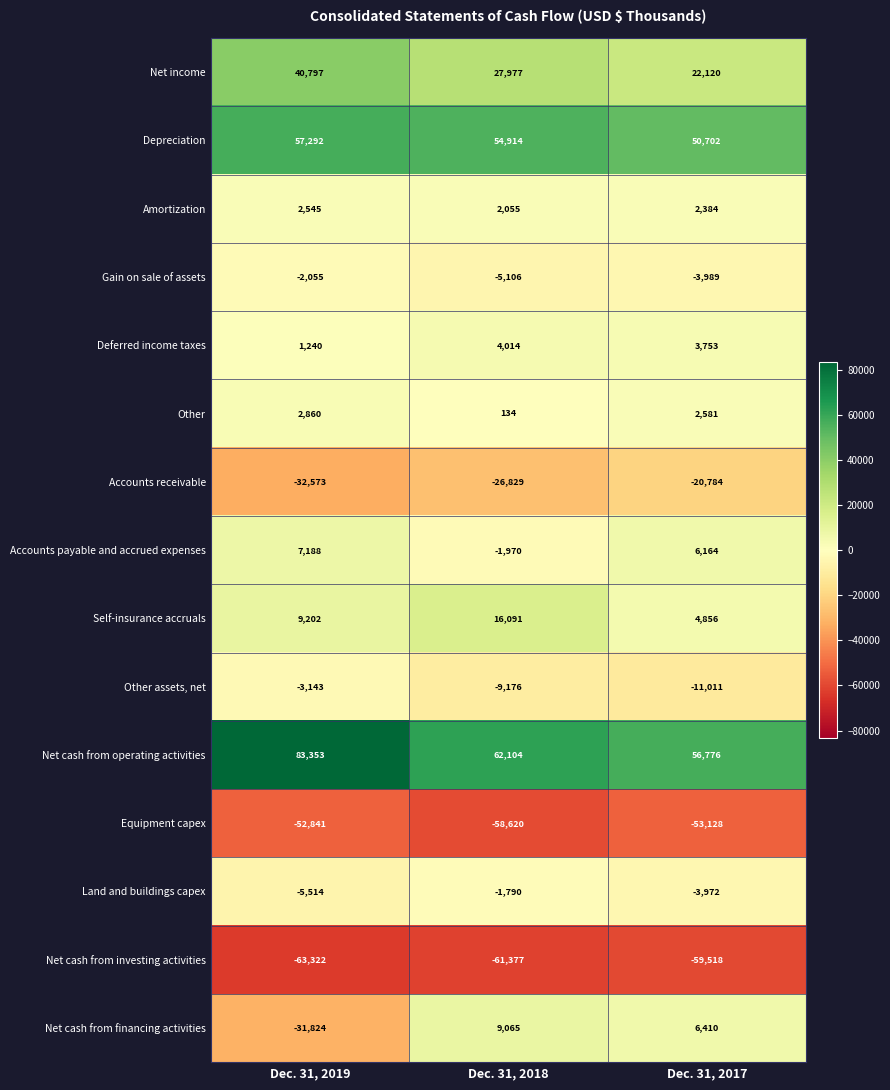

What is the difference between the highest and lowest values at Dec. 31, 2017?

116294